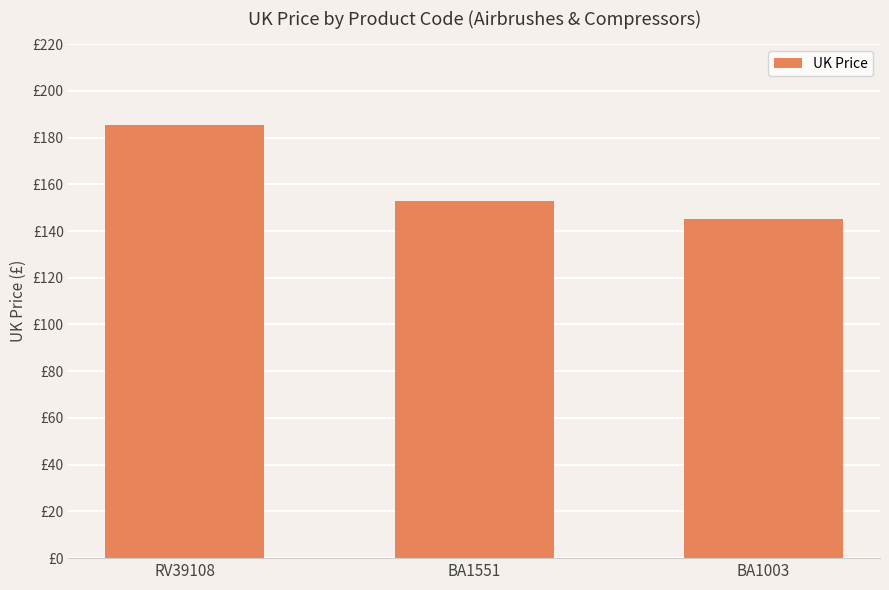

Rank the categories by value from highest to lowest.

RV39108, BA1551, BA1003